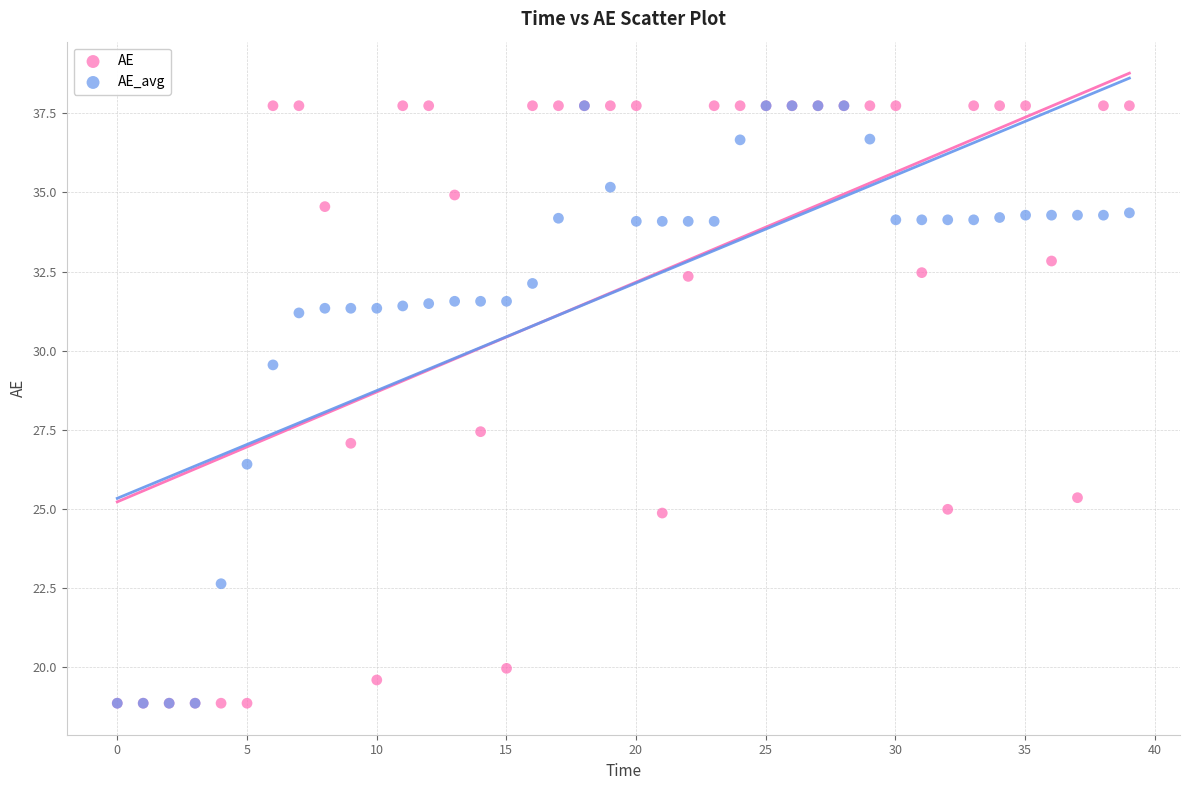

Across all series, what Y value is closest to 28?

27.4